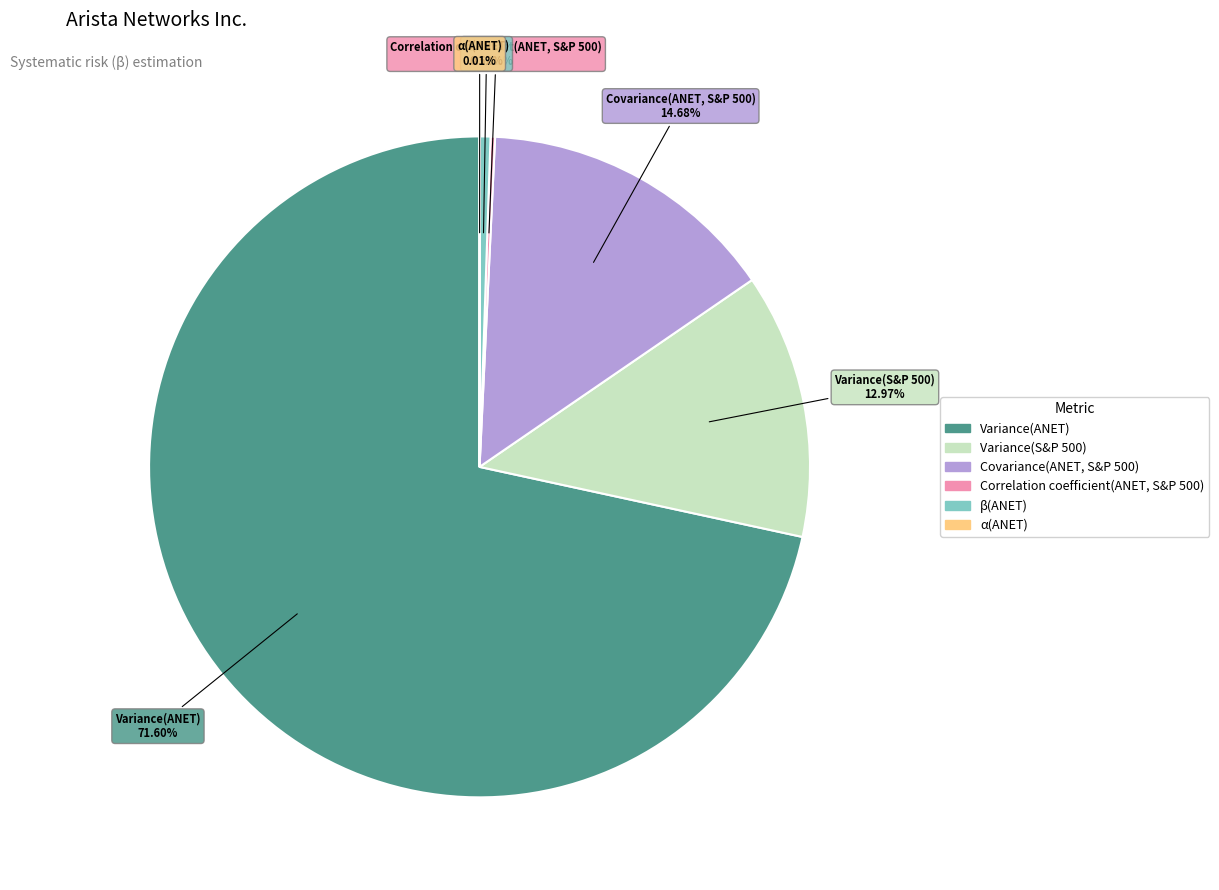

To the nearest percent, what portion does β(ANET) represent?

1%